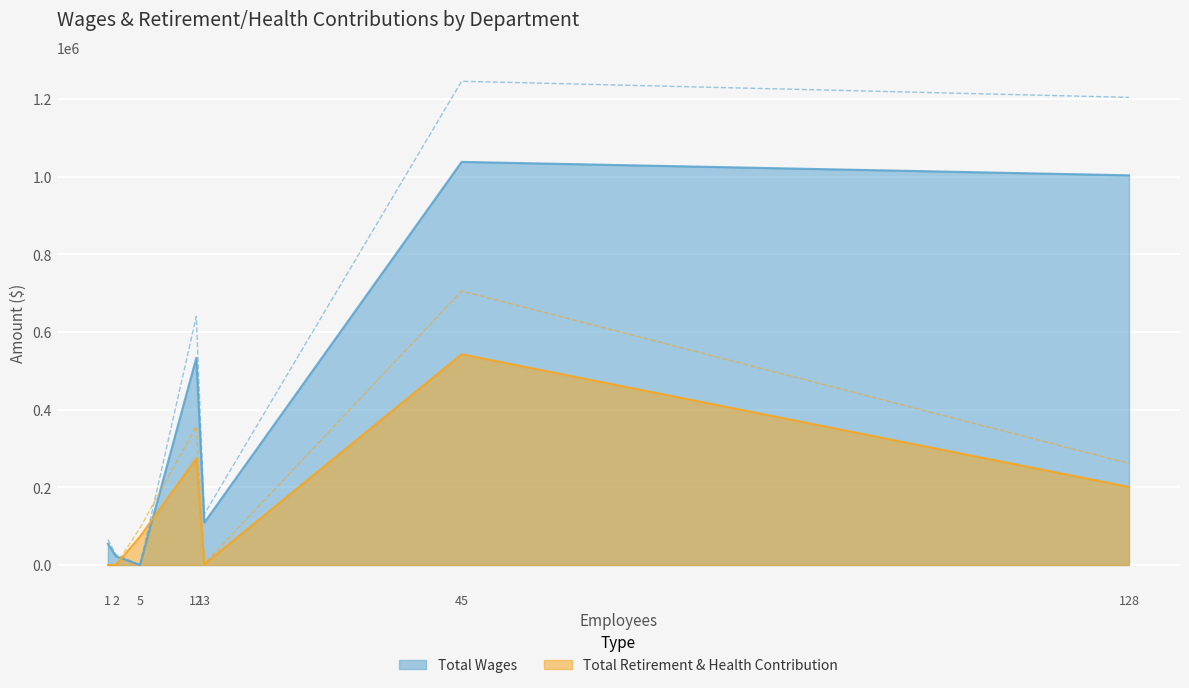

How many data points in Total Retirement & Health Contribution are less than 73499?

3